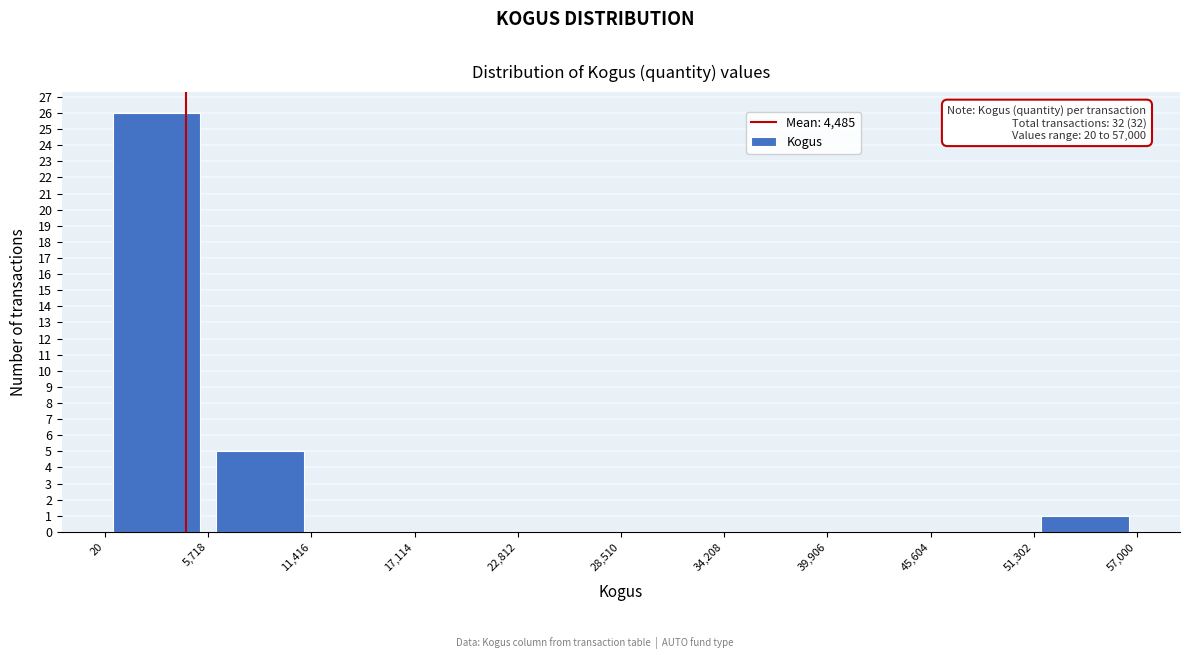

Which range on the x-axis has the tallest bar?

20 to 5,718